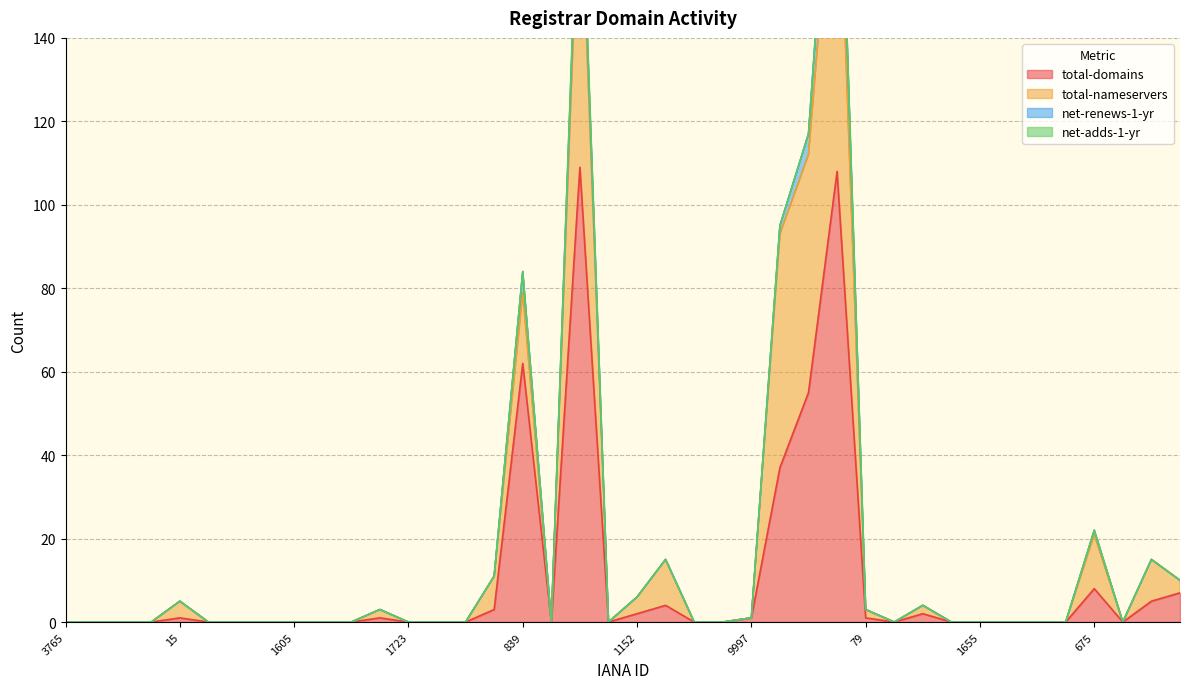

How many positive values does the total-domains series have?

16